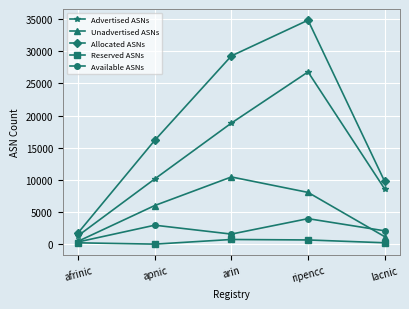

What is the total value across all series at arin?

60851